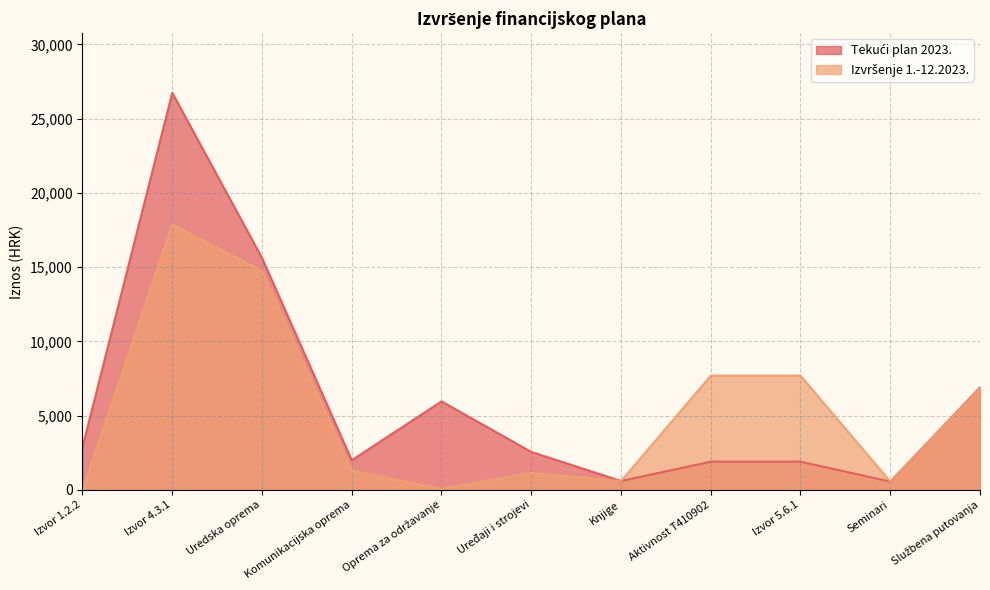

What is the value of the Izvršenje 1.-12.2023. point at the 6th from the left?

1150.0